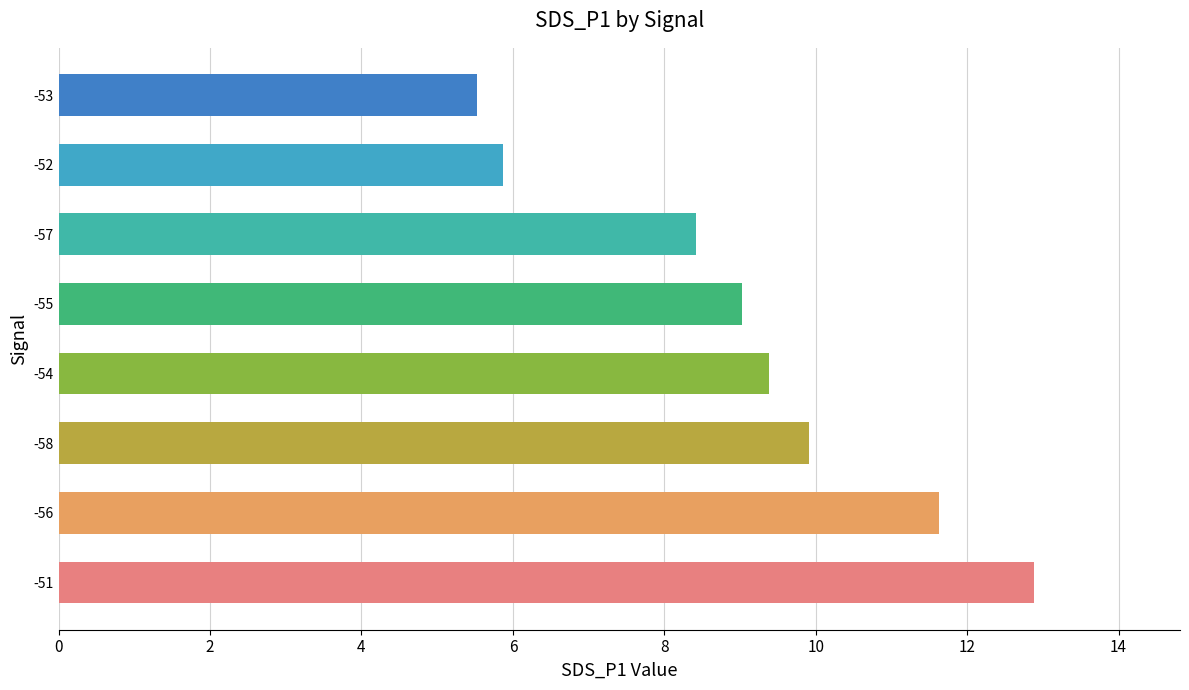

How many data points does each series have?

8